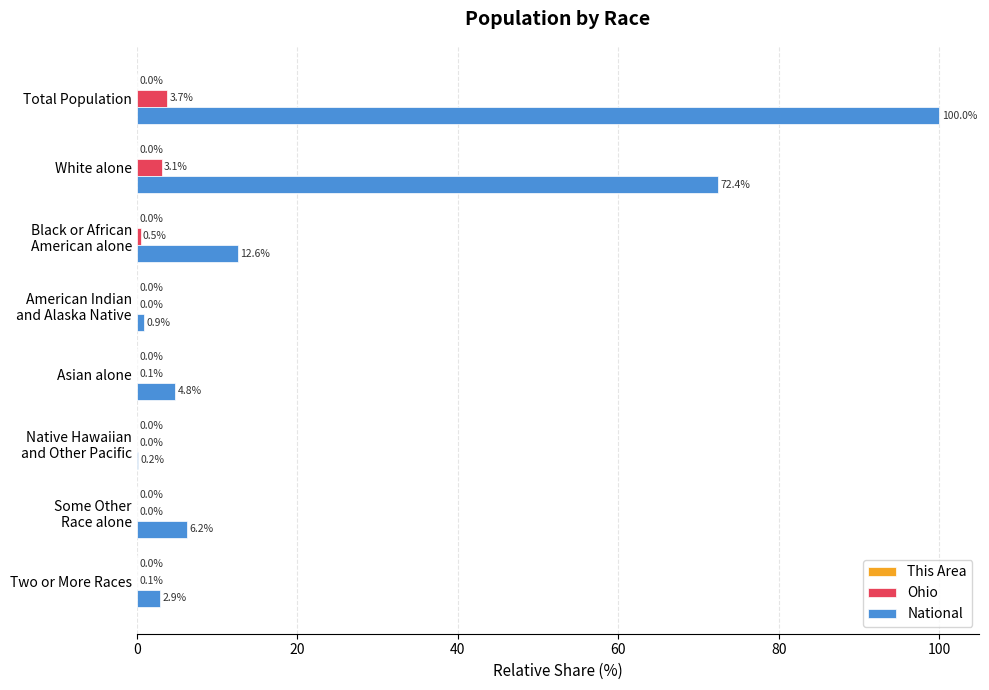

Is it true that Ohio equals 3.7 at Total Population?

True